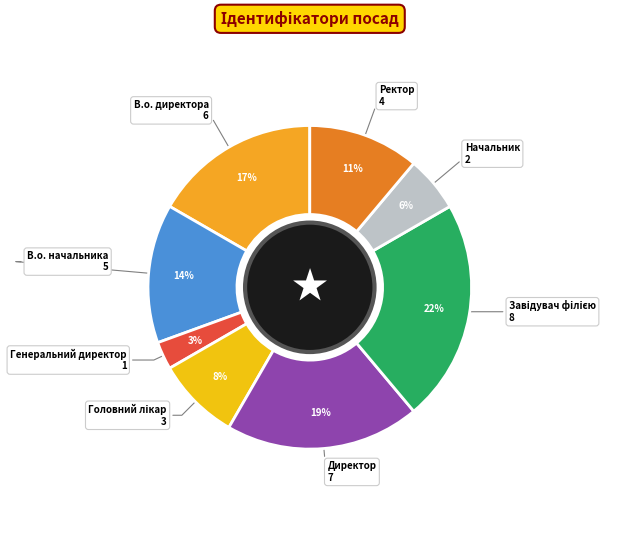

Rank the categories by value from highest to lowest.

Завідувач філією, Директор, В.о. директора, В.о. начальника, Ректор, Головний лікар, Начальник, Генеральний директор